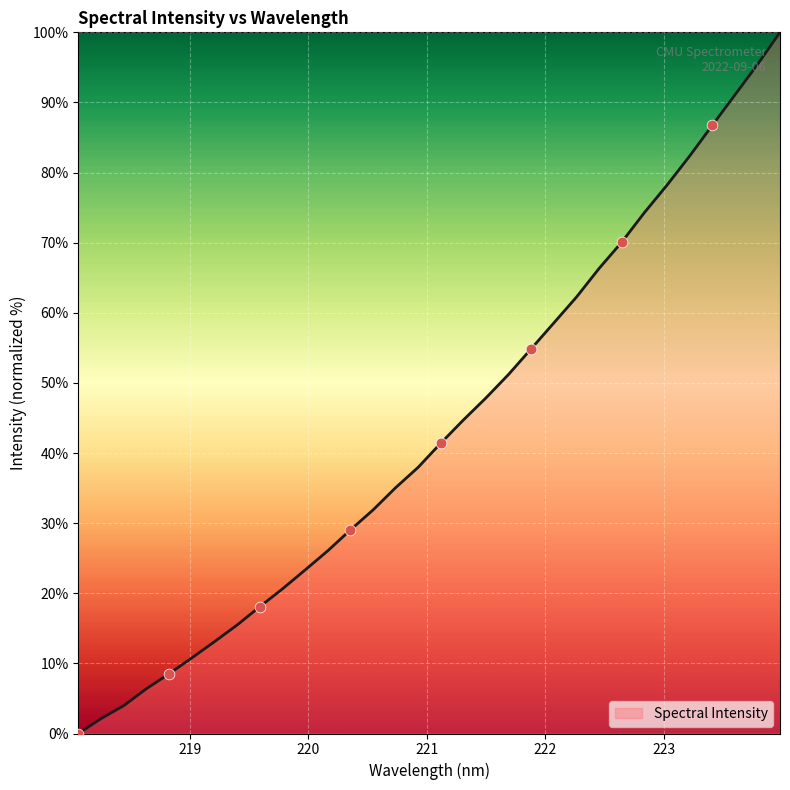

What is the maximum value shown in the chart?

100.0